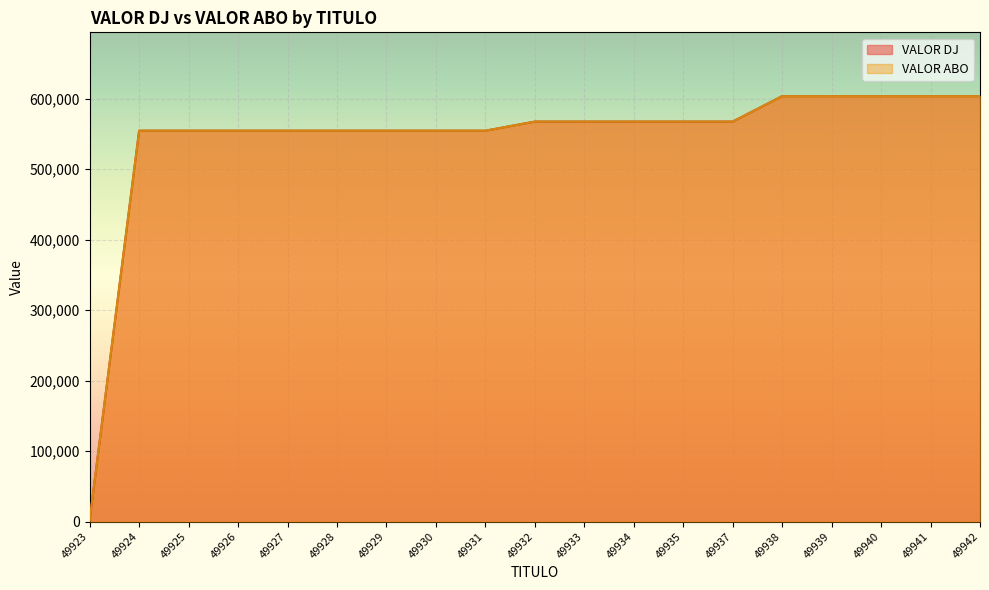

Is it true that VALOR ABO equals 554760.0 at 49928?

True